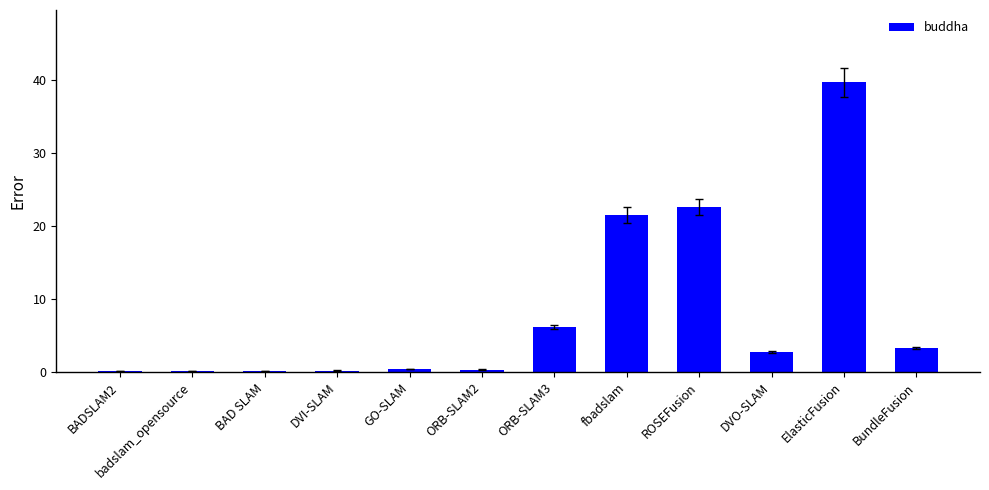

What is the change in value from ORB-SLAM3 to ElasticFusion?

+33.5